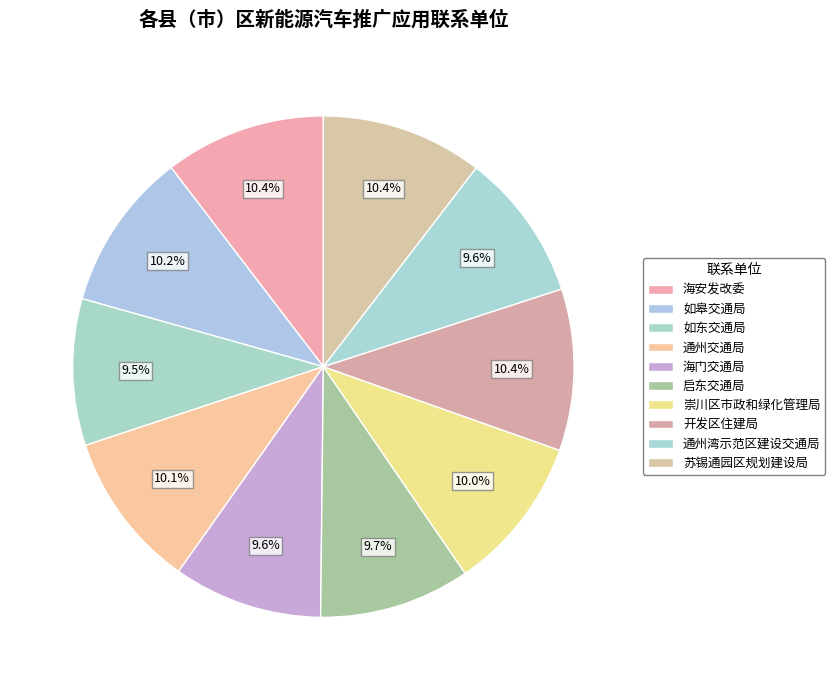

Rank the categories by value from highest to lowest.

苏锡通园区规划建设局, 开发区住建局, 海安发改委, 如皋交通局, 通州交通局, 崇川区市政和绿化管理局, 启东交通局, 海门交通局, 通州湾示范区建设交通局, 如东交通局